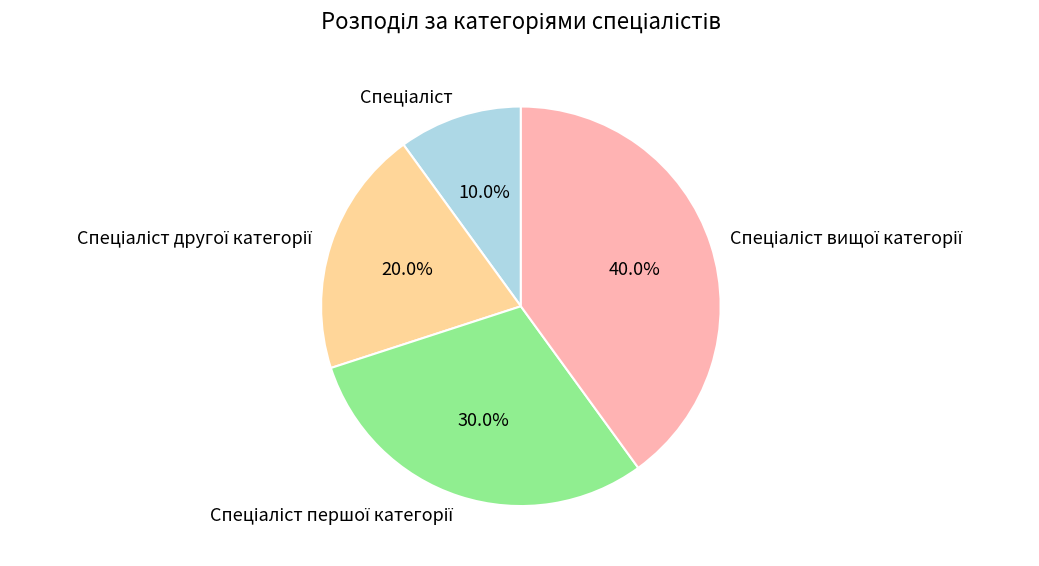

Is there any slice that represents more than half of the pie?

No